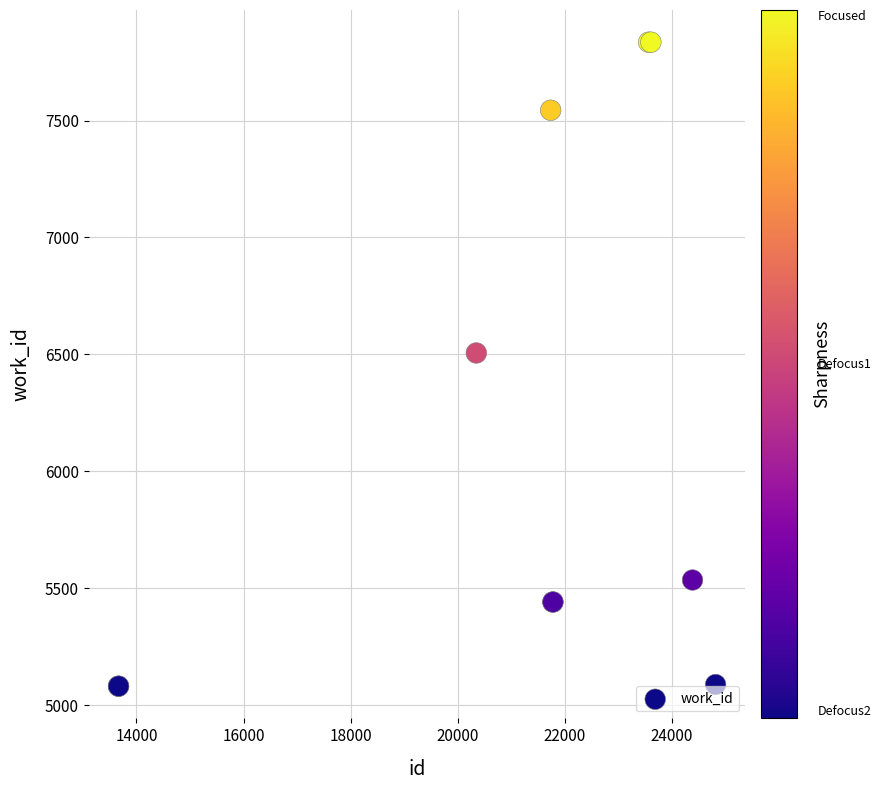

What Y value in the scatter plot is closest to 6458?

6506